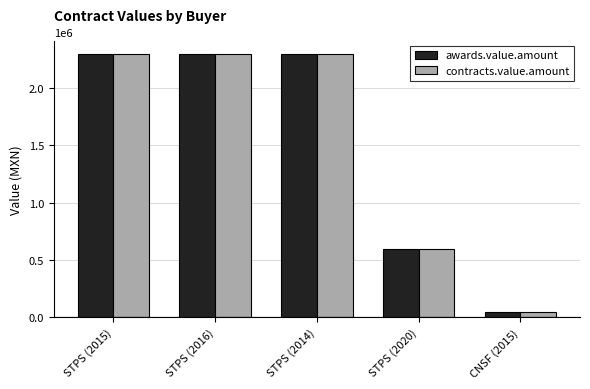

What is the sum of all contracts.value.amount values?

7546400